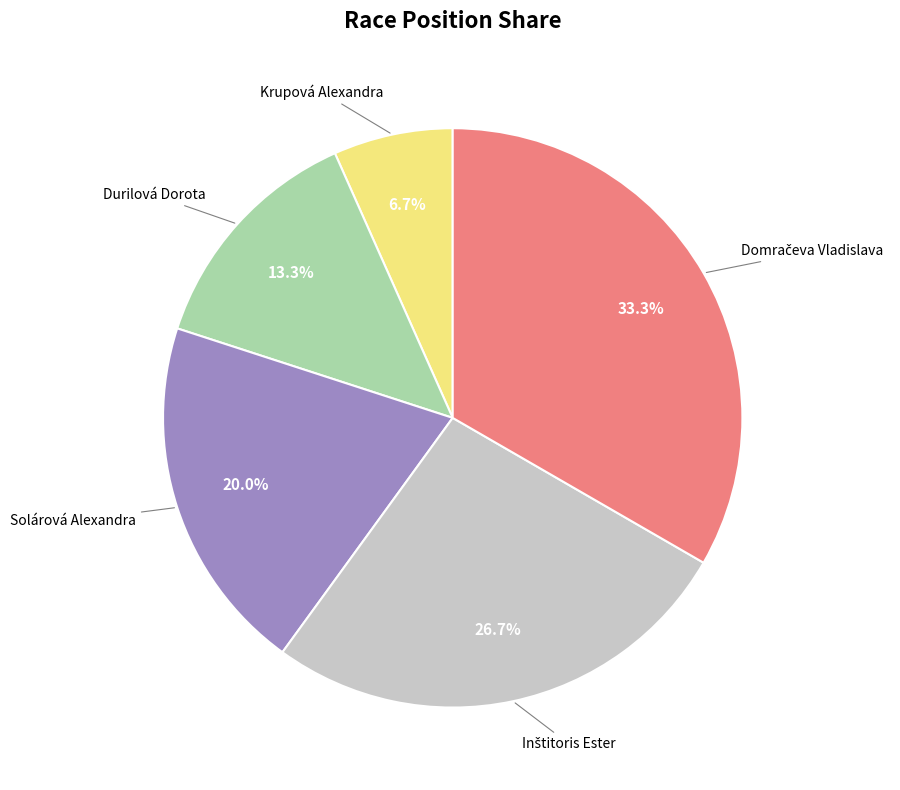

What is the smallest slice in the pie chart?

Krupová Alexandra